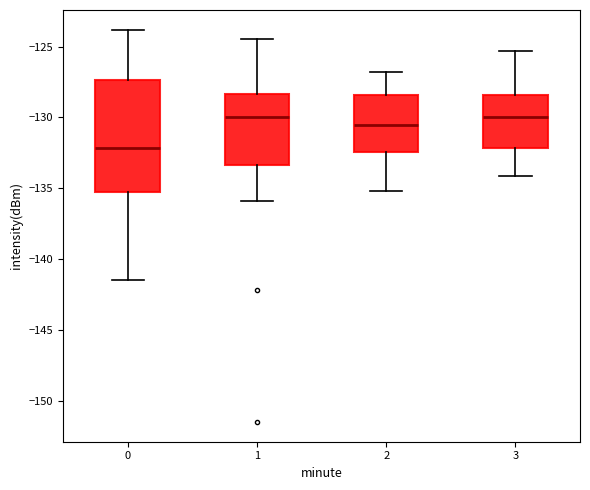

Which box's median line is the lowest?

0